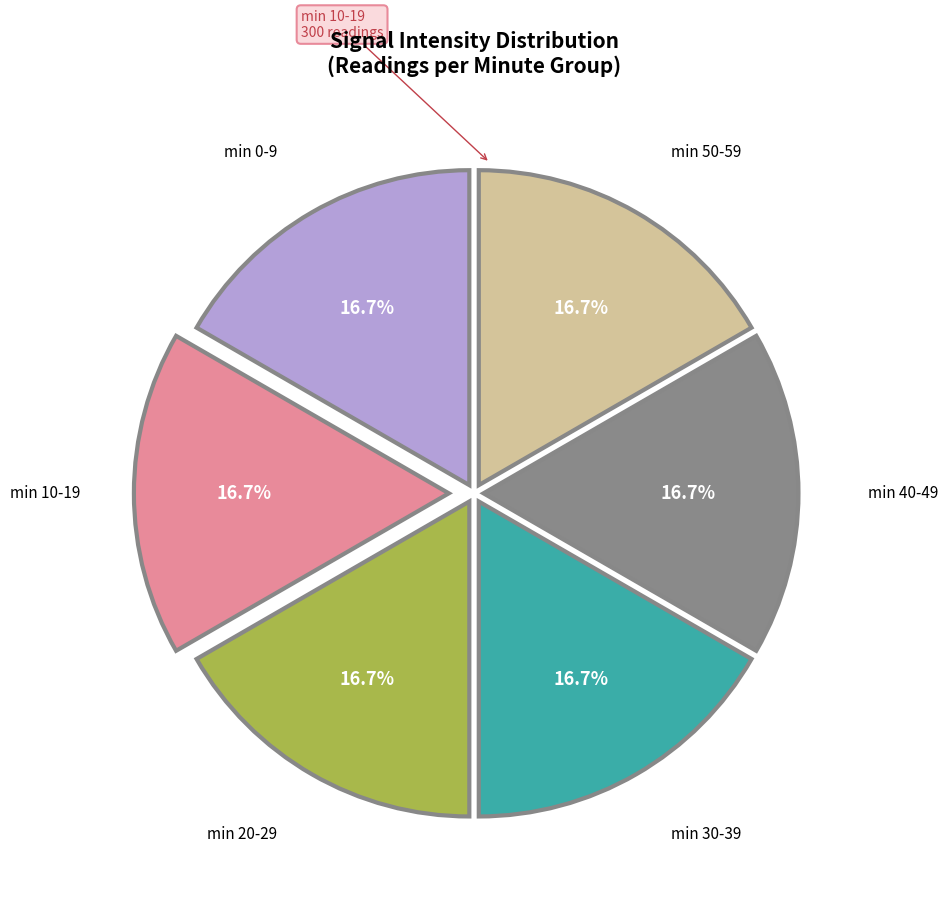

To the nearest percent, what is the difference between the largest and smallest slice percentages?

0%